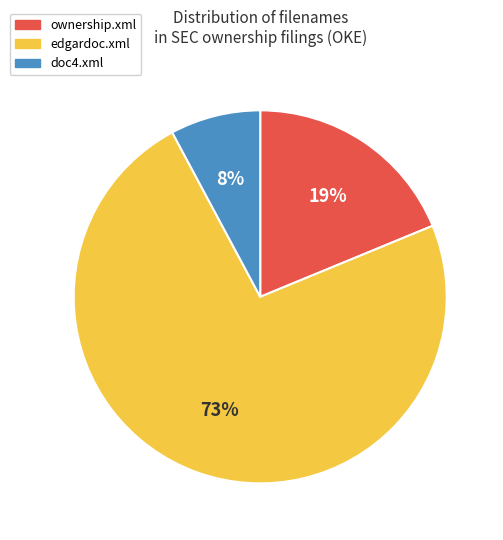

Which slice is the smallest?

doc4.xml